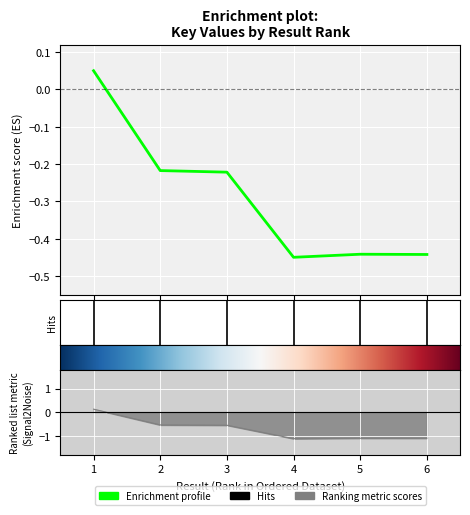

Reading right to left, what are all the values shown in this chart?

6=-0.4	5=-0.4	4=-0.5	3=-0.2	2=-0.2	1=0.0